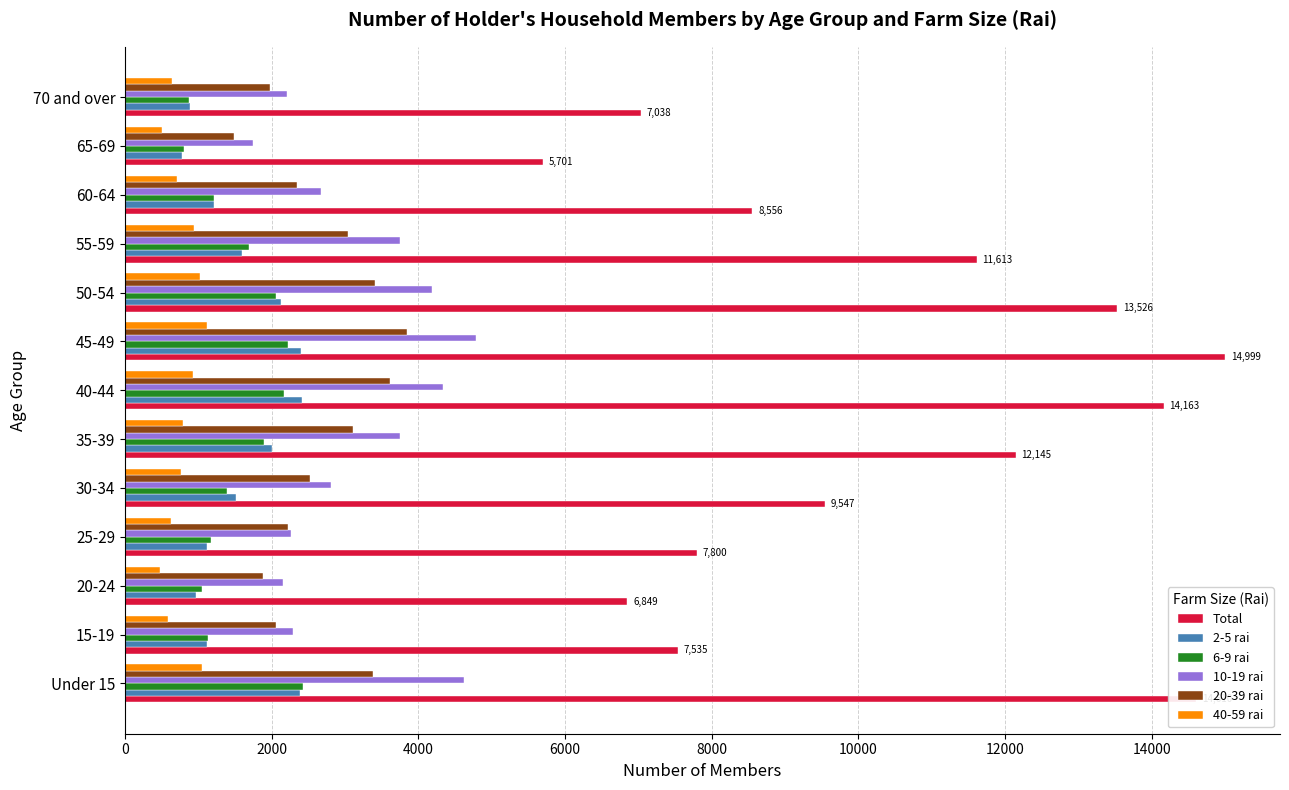

The value of 2-5 rai at 15-19 is 1755.3. True or false?

False